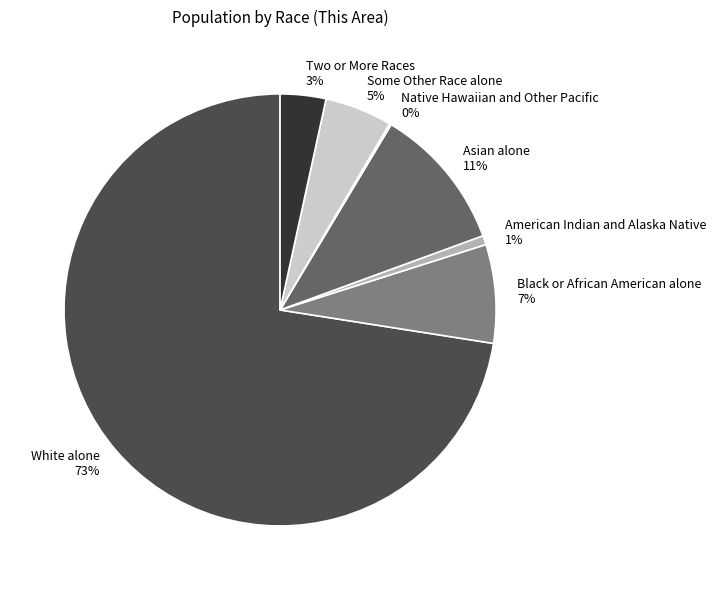

What percentage is the Two or More Races slice, to the nearest percent?

3%